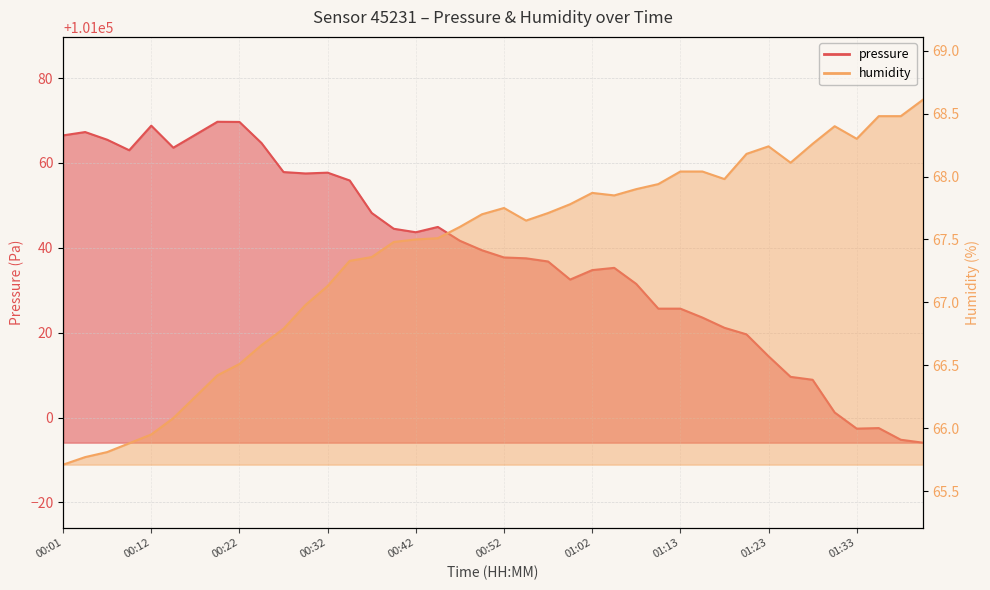

True or false: humidity has more than 0 interior local peaks.

True